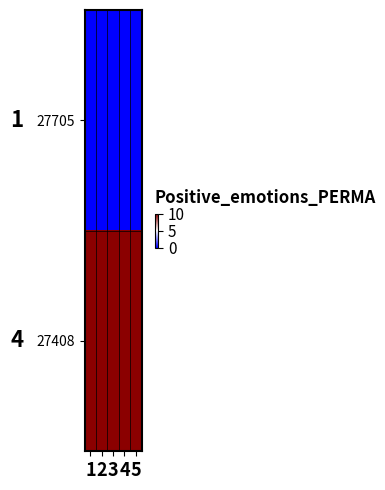

Reading right to left, transcribe all the data shown in this chart.

27705: 5=0	4=0	3=0	2=0	1=0
27408: 5=10	4=10	3=10	2=10	1=10